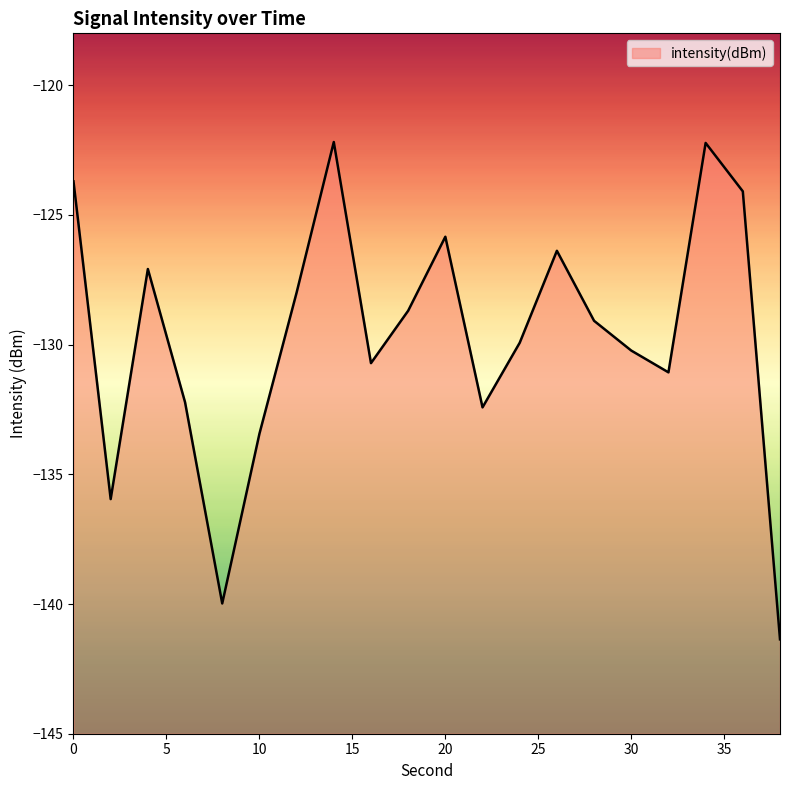

The chart shows a value of -136.0 at 2. True or false?

True